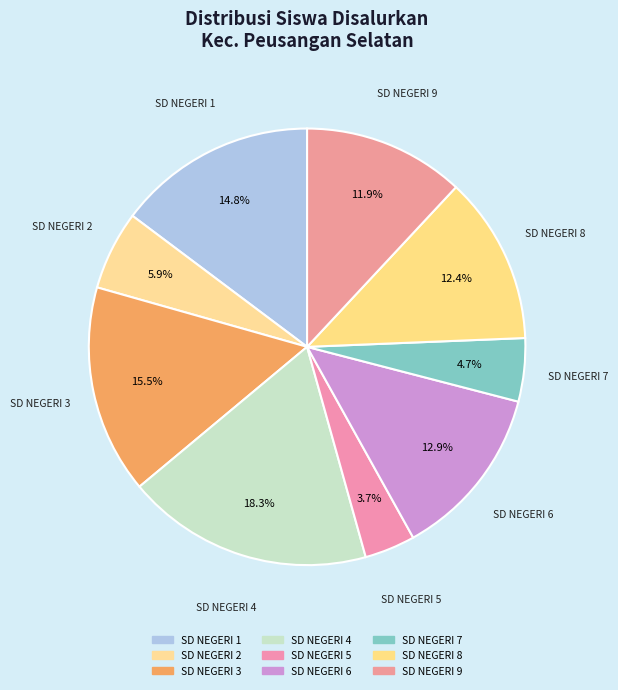

Which category has the biggest portion of the pie?

SD NEGERI 4